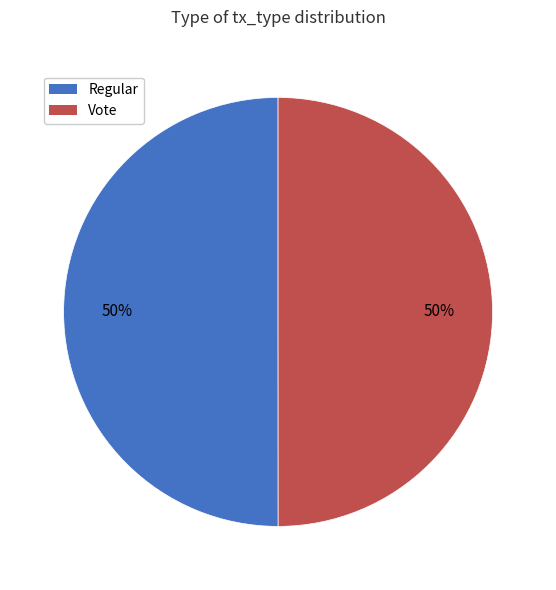

What percentage is the Vote slice, to the nearest percent?

50%